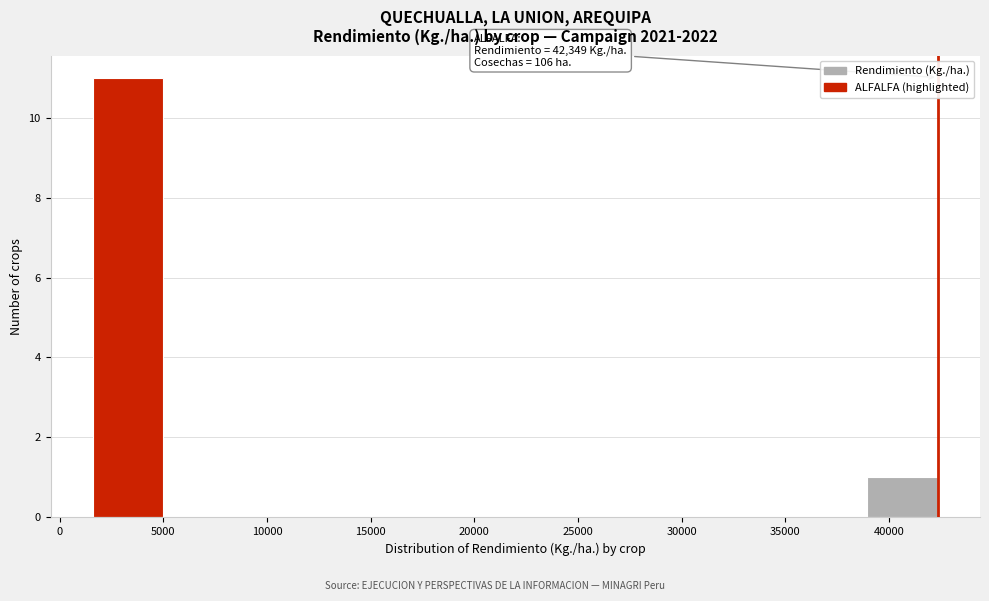

Which range on the x-axis has the tallest bar?

1500 to 5000